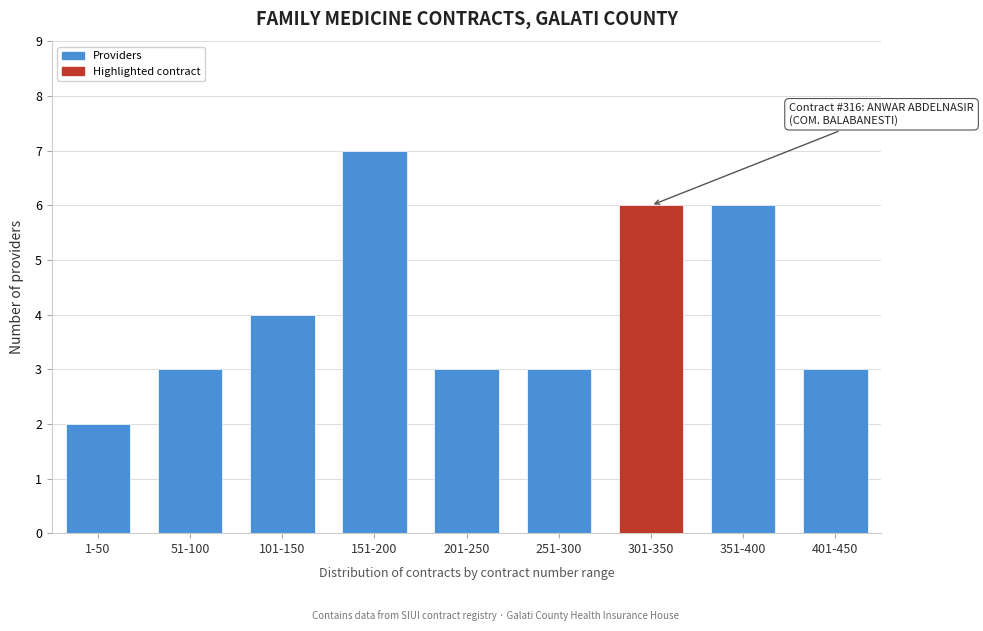

Reading left to right, transcribe all the data shown in this chart.

1-50=2	51-100=3	101-150=4	151-200=7	201-250=3	251-300=3	301-350=6	351-400=6	401-450=3